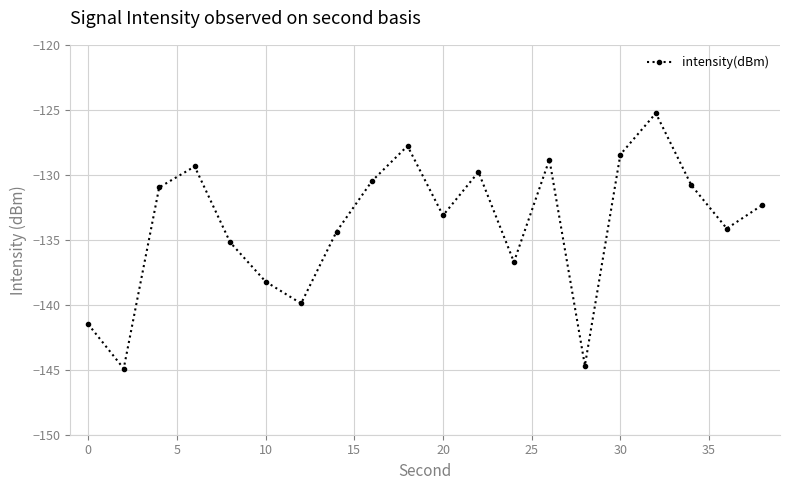

How many categories are shown in the chart?

20